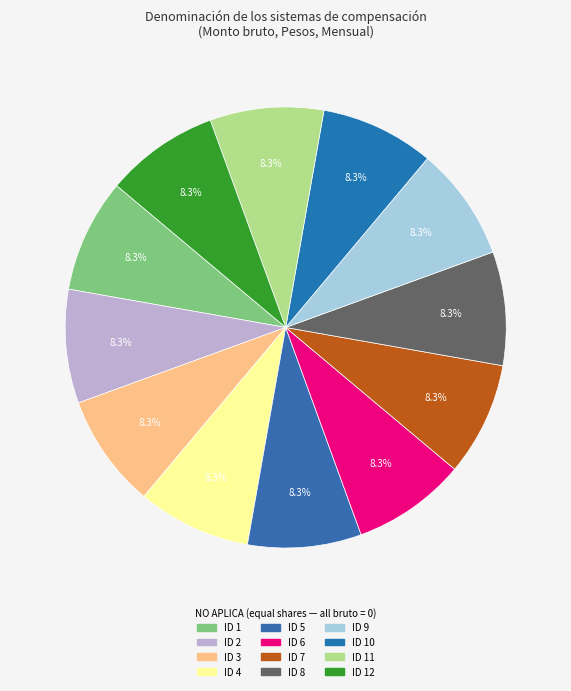

Combined, do ID 3 and ID 10 account for over 50%?

No